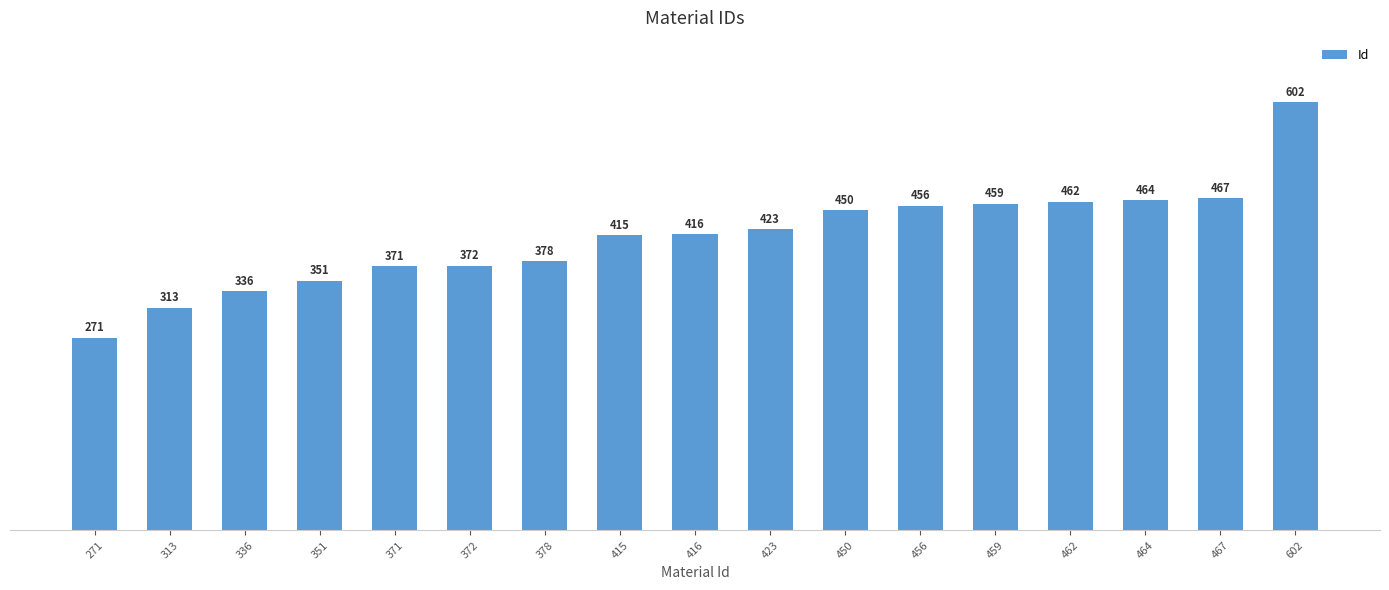

What is the change in value from 416 to 602?

+186